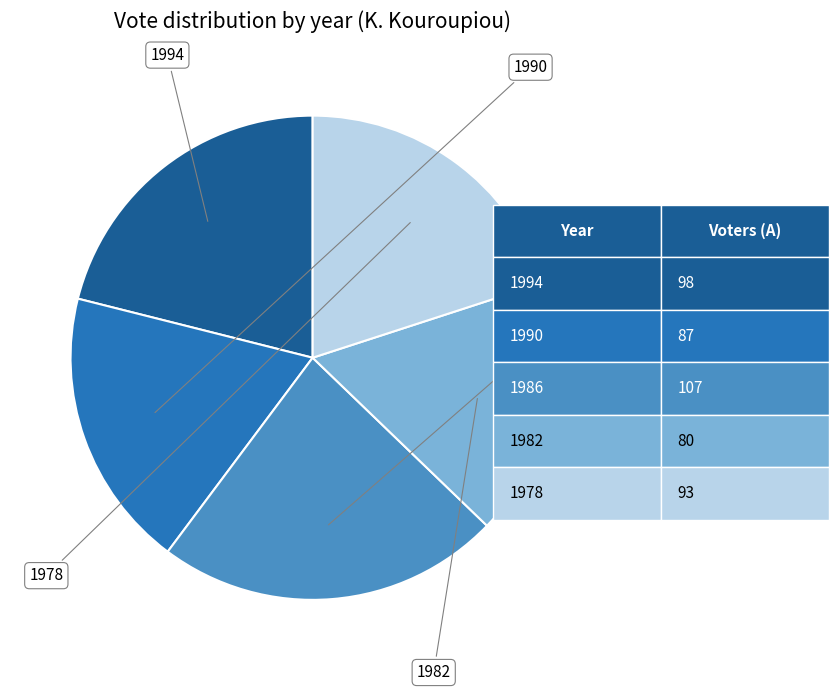

Is there a majority slice in this chart?

No